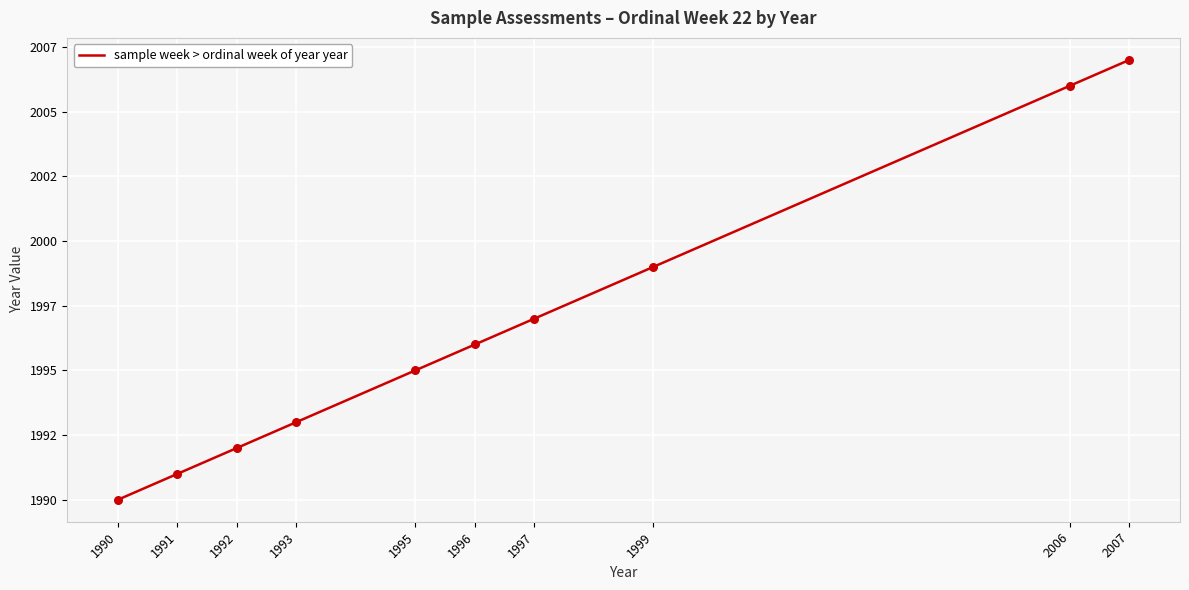

Approximately how many times larger is the value at 1996 compared to 1993?

1.0